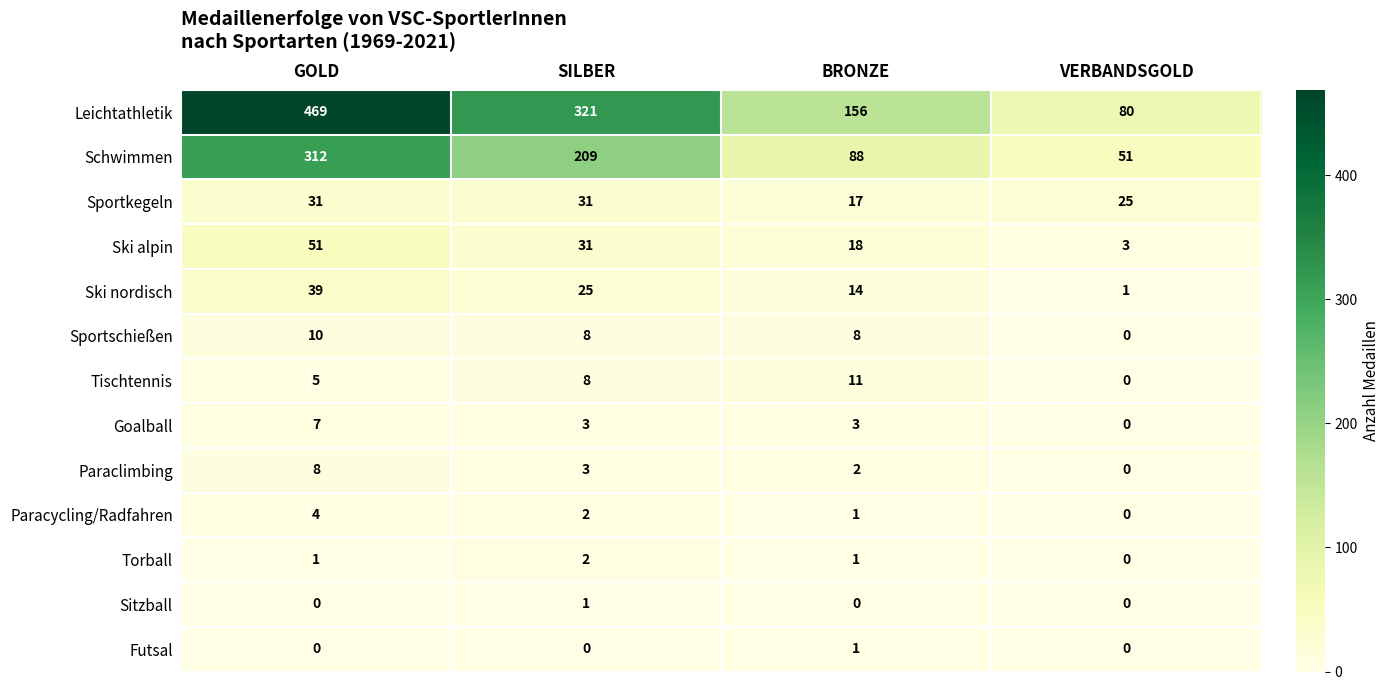

How many Goalball values are between 3 and 7?

3